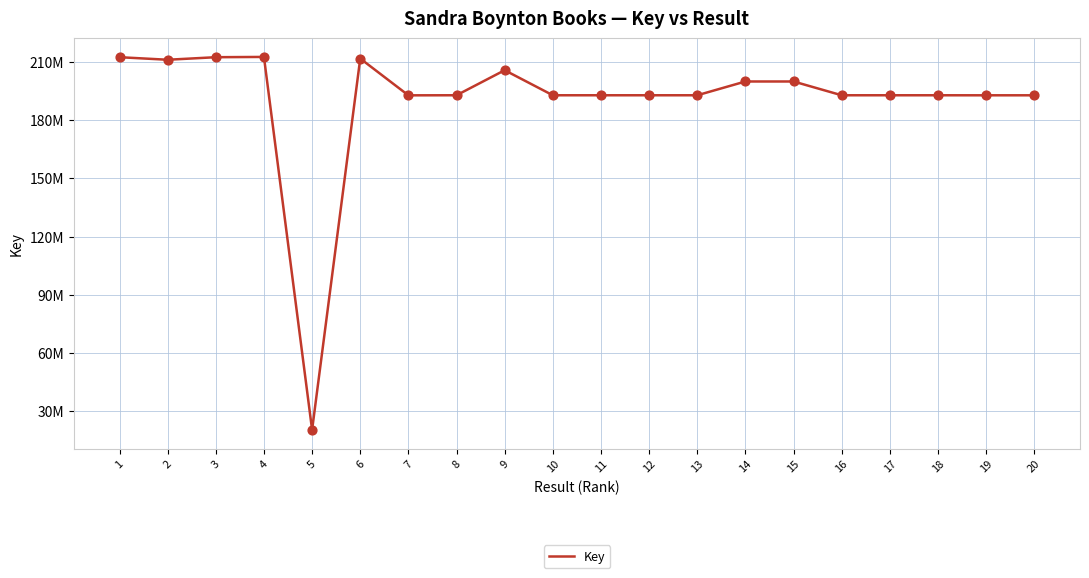

Which has a higher value, 1 or 14?

1